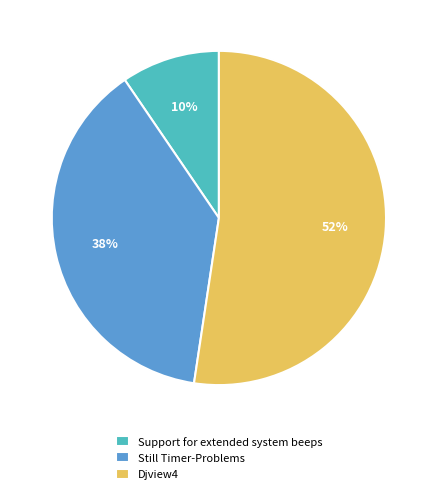

True or false: Still Timer-Problems accounts for 26% of the total.

False